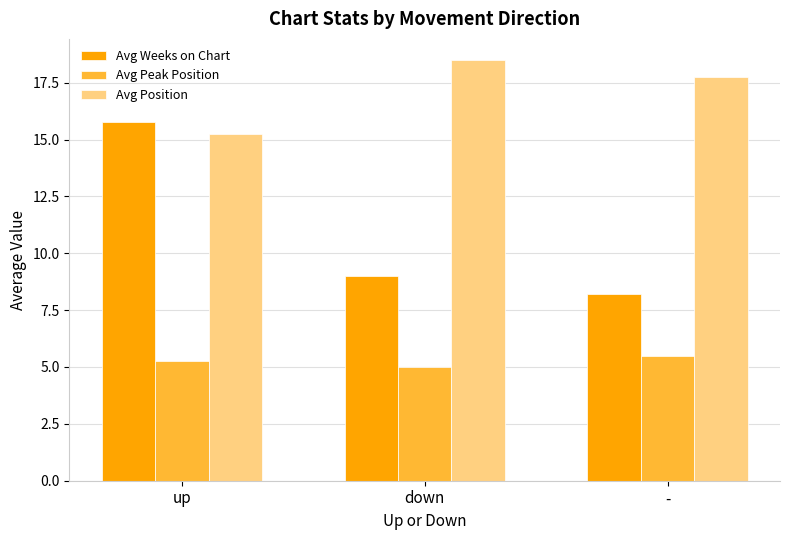

Rank the series by their average value, from lowest to highest.

Avg Peak Position, Avg Weeks on Chart, Avg Position